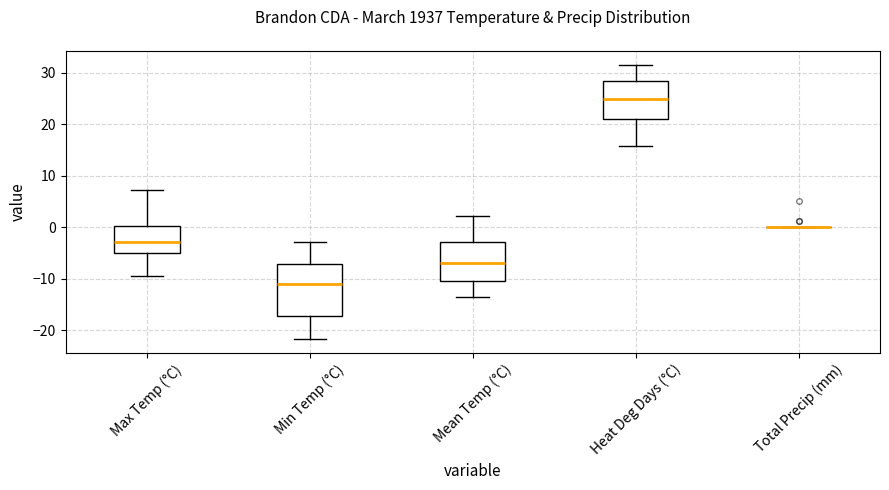

Which box is the tallest, from its lower edge to its upper edge?

Min Temp (°C)